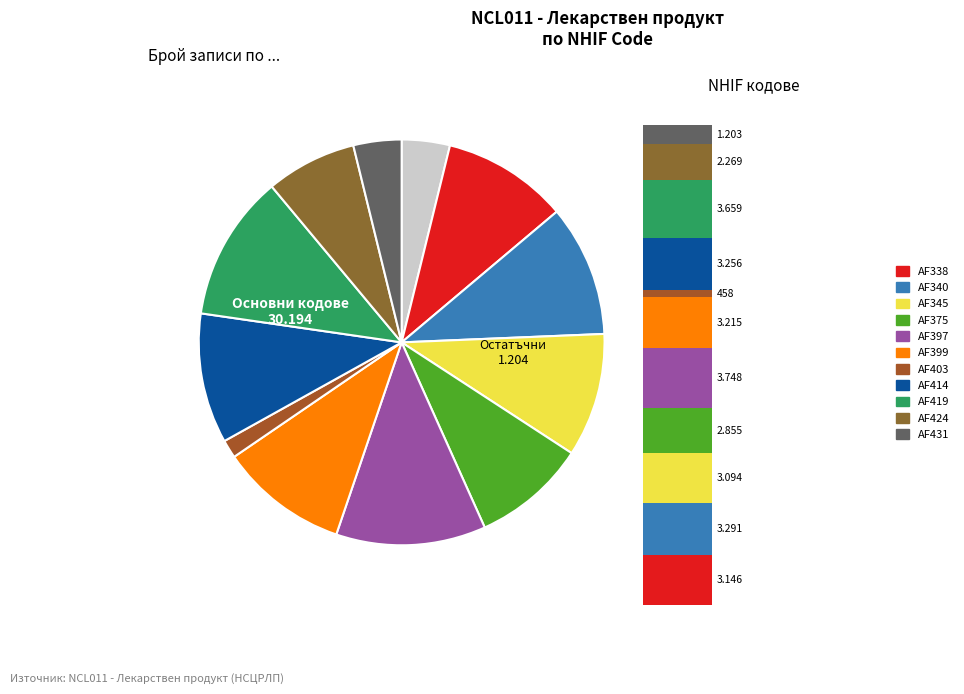

Which slice is the smallest?

AF403